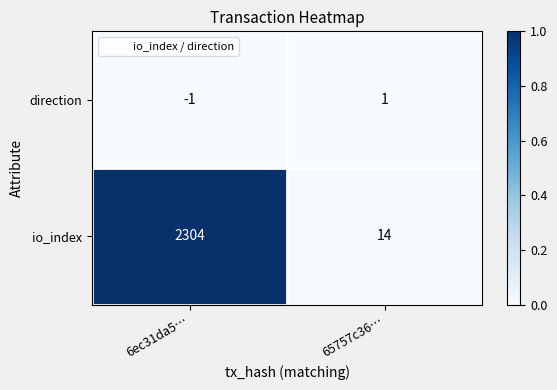

True or false: io_index has a value of 3816 at 6ec31da5….

False